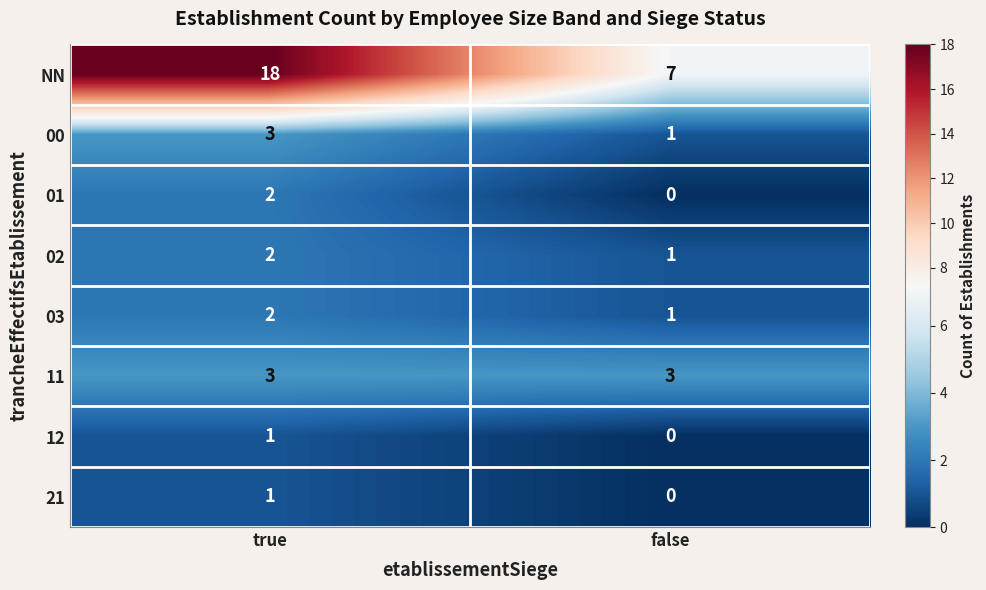

The value of 00 at true is 5. True or false?

False